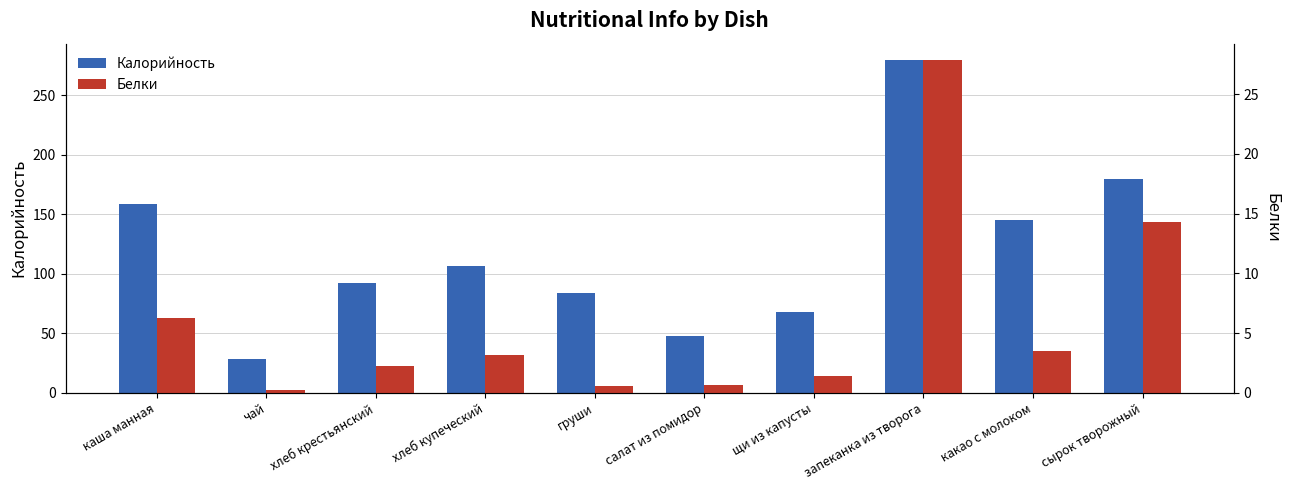

Which has a higher value, хлеб крестьянский or запеканка из творога?

запеканка из творога